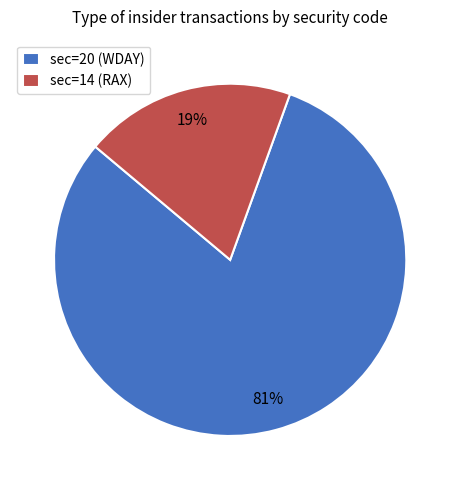

Is it true that sec=14 (RAX) is 19% of the pie?

True